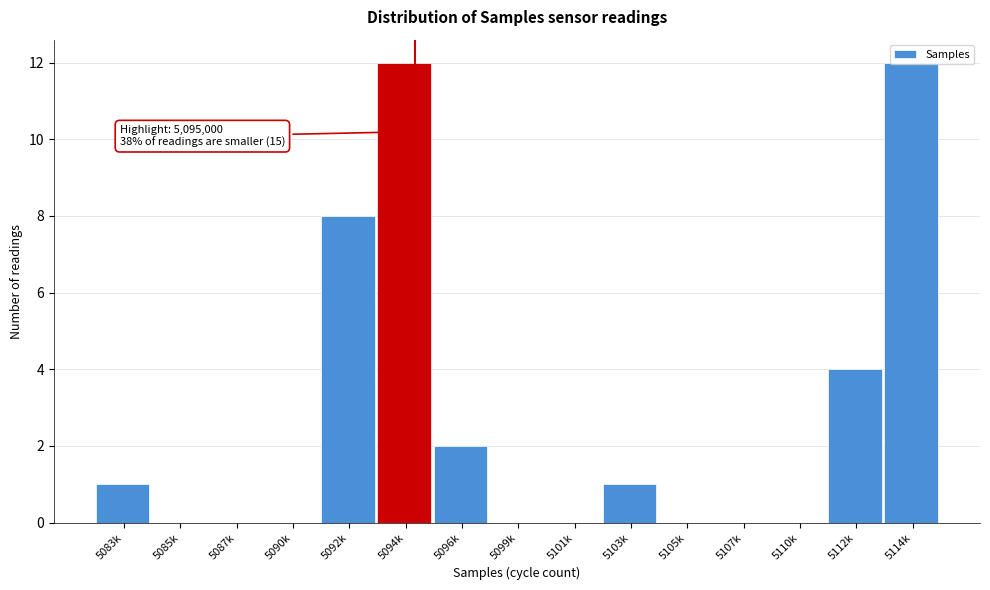

What is the sum of all values?

40